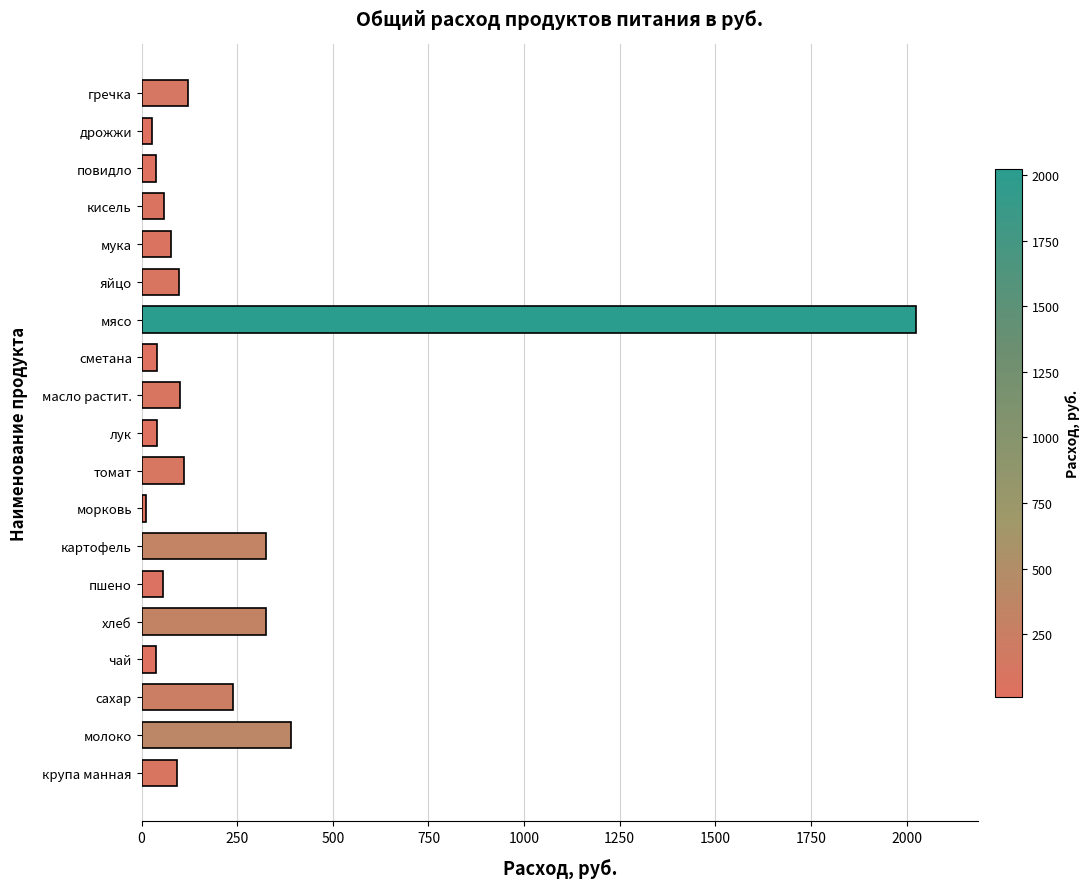

Is it true that the value at мясо is 2024.3?

True